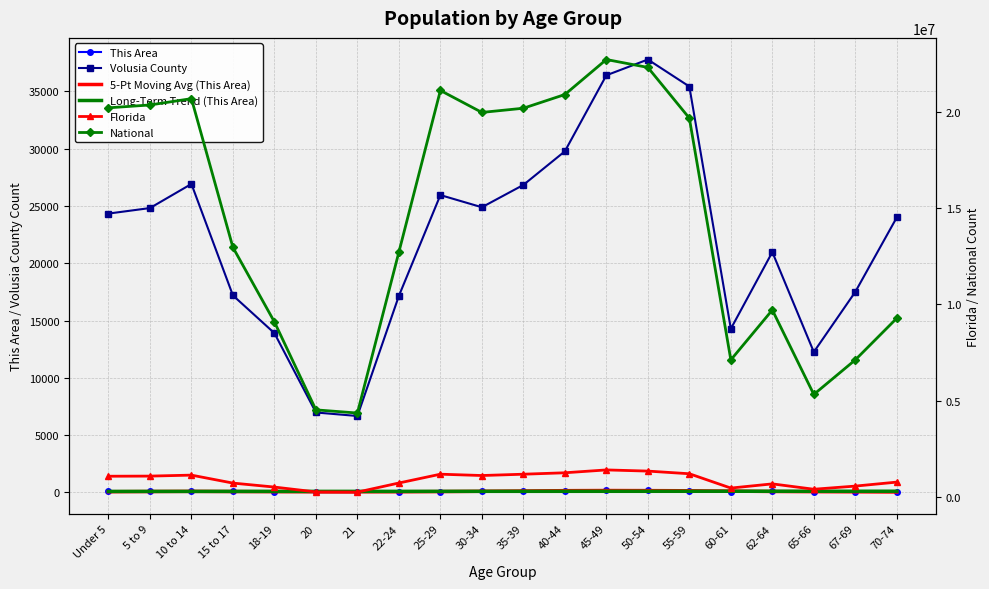

Is the value of Volusia County at 15 to 17 greater than the value of 5-Pt Moving Avg (This Area) at 62-64?

Yes